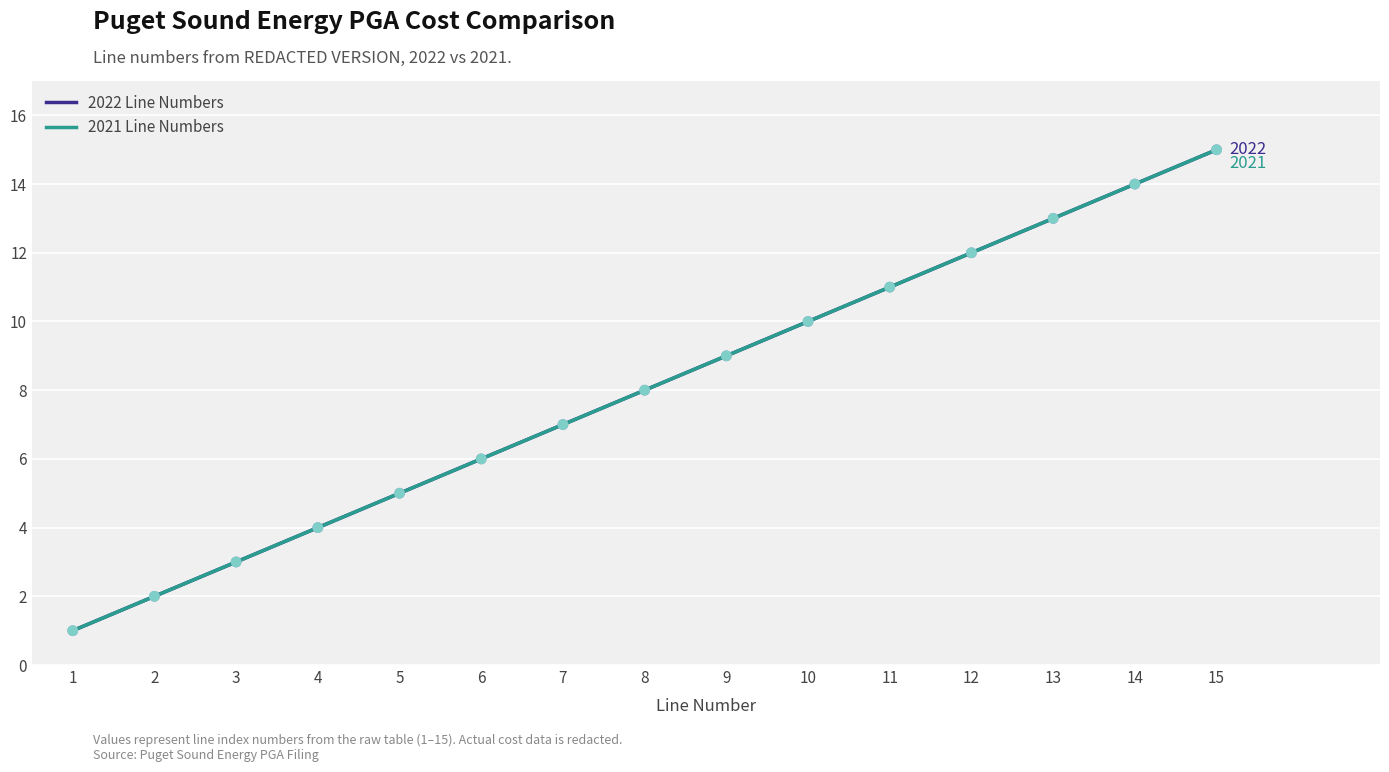

Is the value of 2021 Line Numbers at 14 greater than the value of 2022 Line Numbers at 3?

Yes